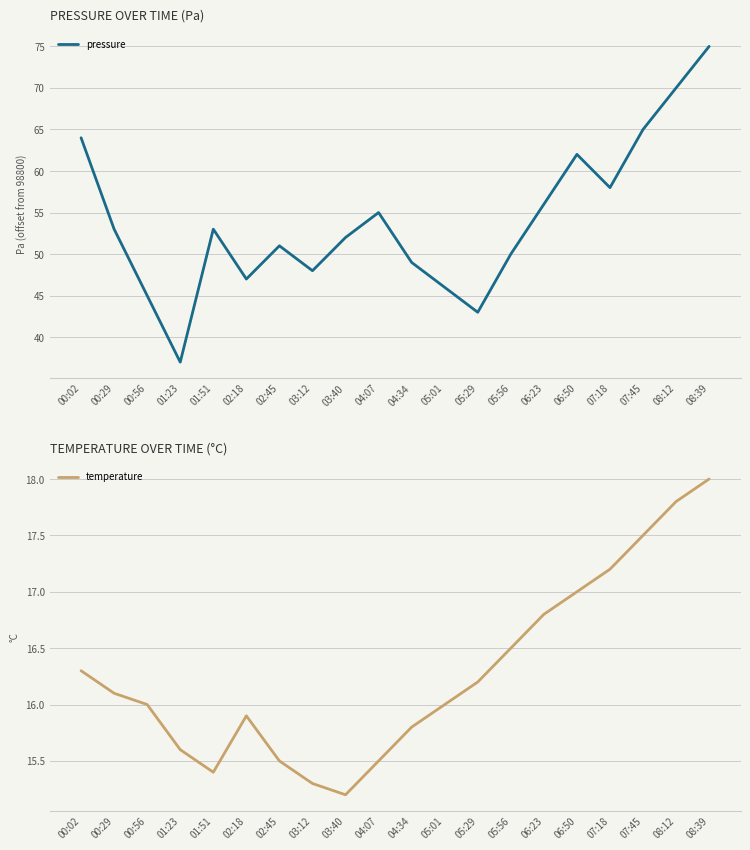

Where does the pressure series first go above 53?

00:02